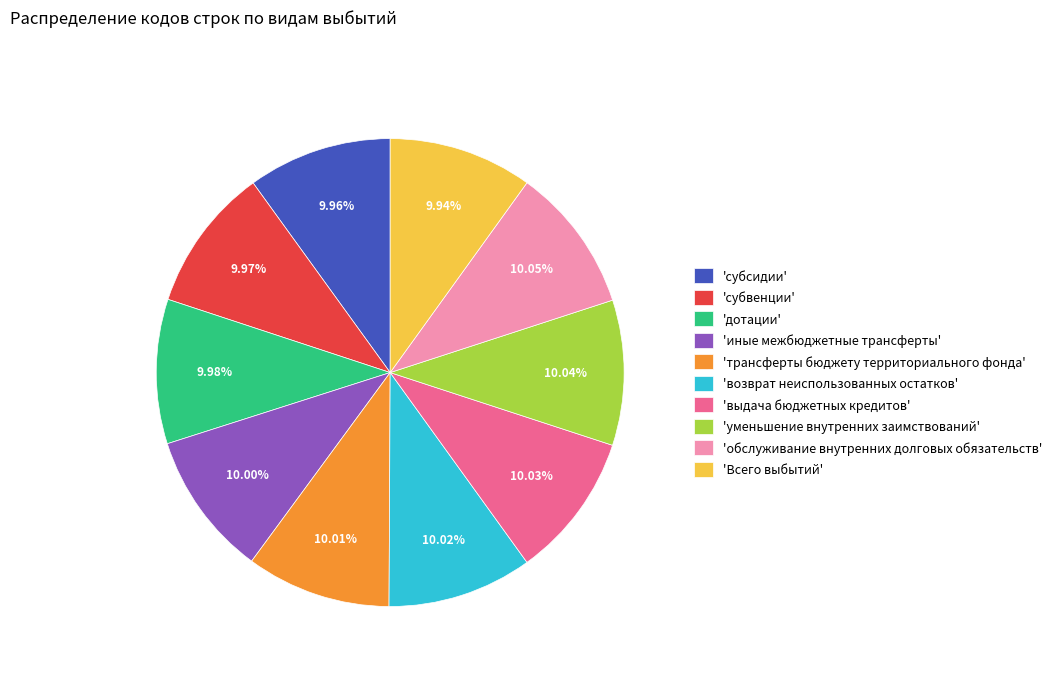

What is the ratio of the value at 'иные межбюджетные трансферты' to the value at 'уменьшение внутренних заимствований'?

1.0